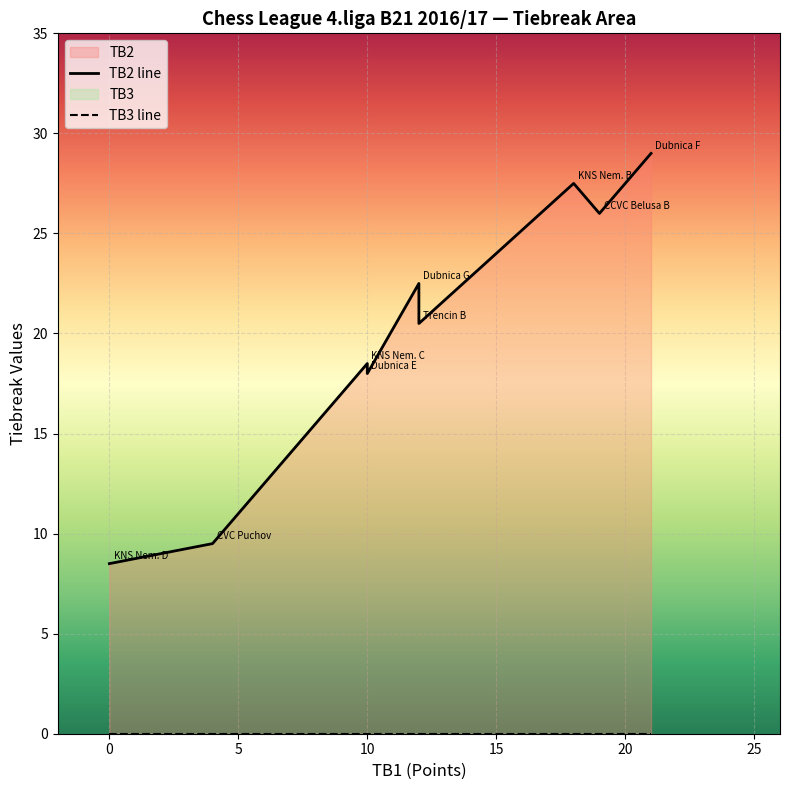

At which label does TB3 reach its minimum?

21